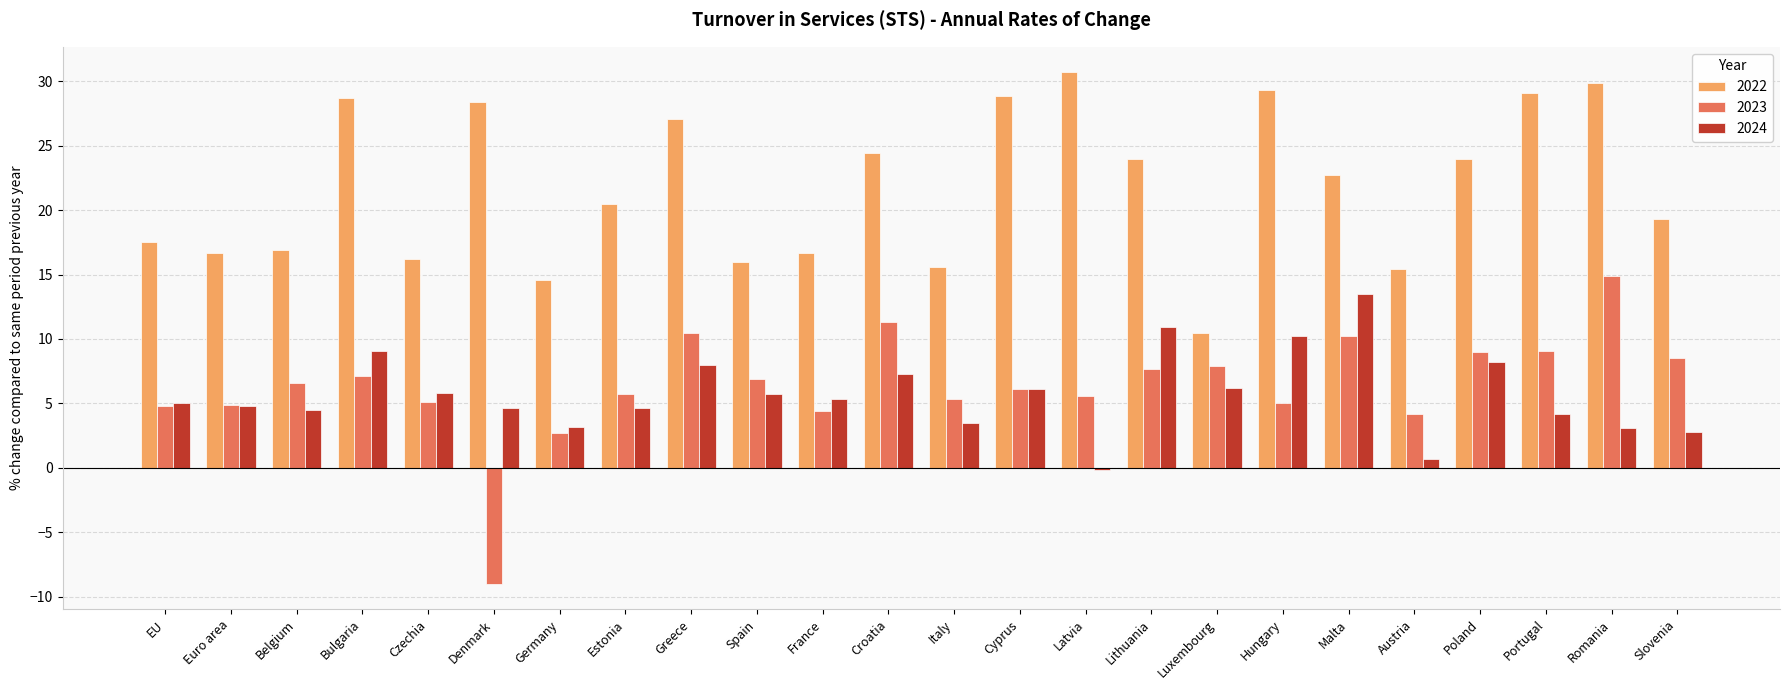

Is the value of 2024 at Malta greater than the value of 2023 at Slovenia?

Yes